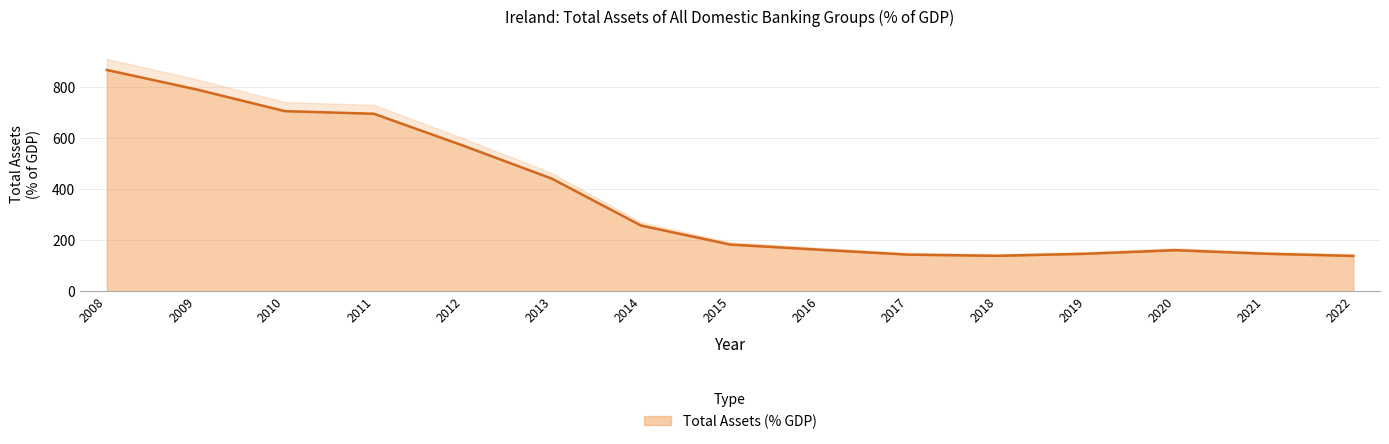

Where is the first local maximum?

2020